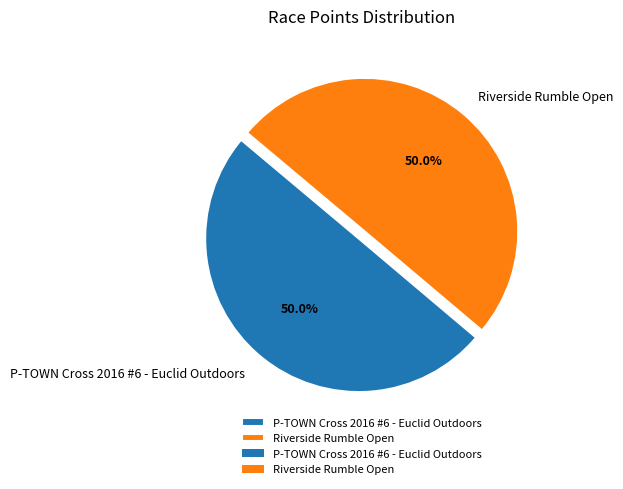

What is the ratio of the value at P-TOWN Cross 2016 #6 - Euclid Outdoors to the value at Riverside Rumble Open?

1.0